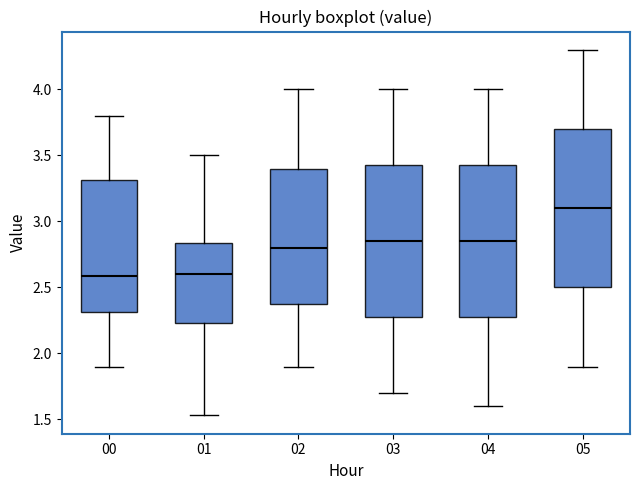

Reading left to right, read every box against the y-axis: the position of its median line, the range the box covers, and the ends of its whiskers. The values are not printed on the chart, so give them approximately, as read against the axis.

00: median 2.60, box 2.30 to 3.30, whiskers 1.90 to 3.80
01: median 2.60, box 2.25 to 2.85, whiskers 1.55 to 3.50
02: median 2.80, box 2.40 to 3.40, whiskers 1.90 to 4.00
03: median 2.85, box 2.30 to 3.45, whiskers 1.70 to 4.00
04: median 2.85, box 2.30 to 3.45, whiskers 1.60 to 4.00
05: median 3.10, box 2.50 to 3.70, whiskers 1.90 to 4.30